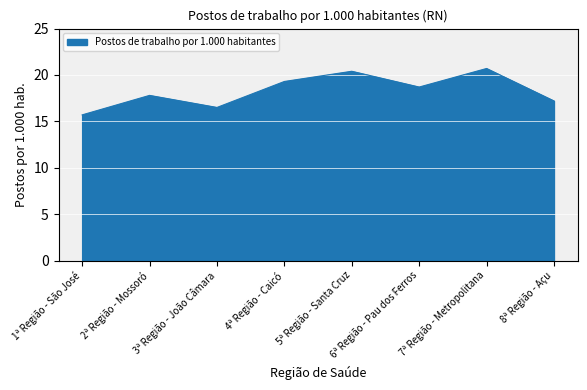

List the labels in order of value, smallest first.

1ª Região - São José, 3ª Região - João Câmara, 8ª Região - Açu, 2ª Região - Mossoró, 6ª Região - Pau dos Ferros, 4ª Região - Caicó, 5ª Região - Santa Cruz, 7ª Região - Metropolitana